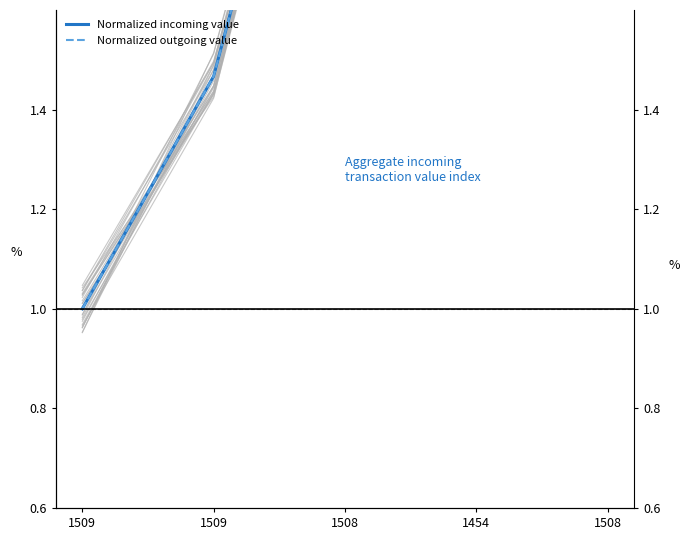

What is the label of the 5th point from the left?

1508